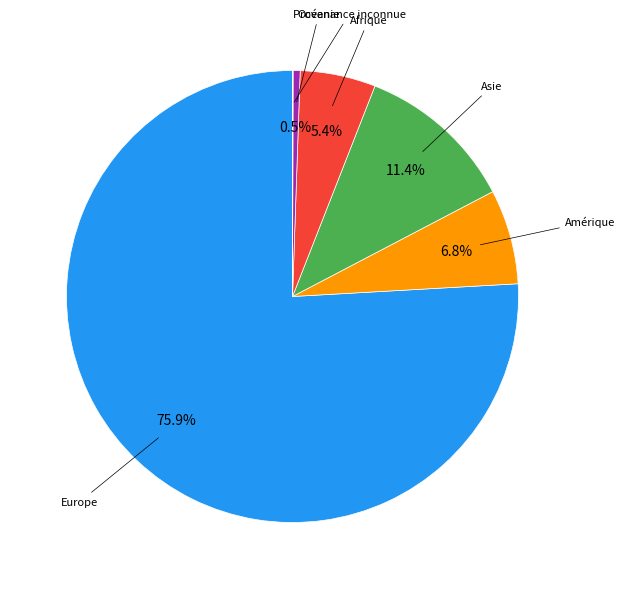

Does any single category account for the majority?

Yes